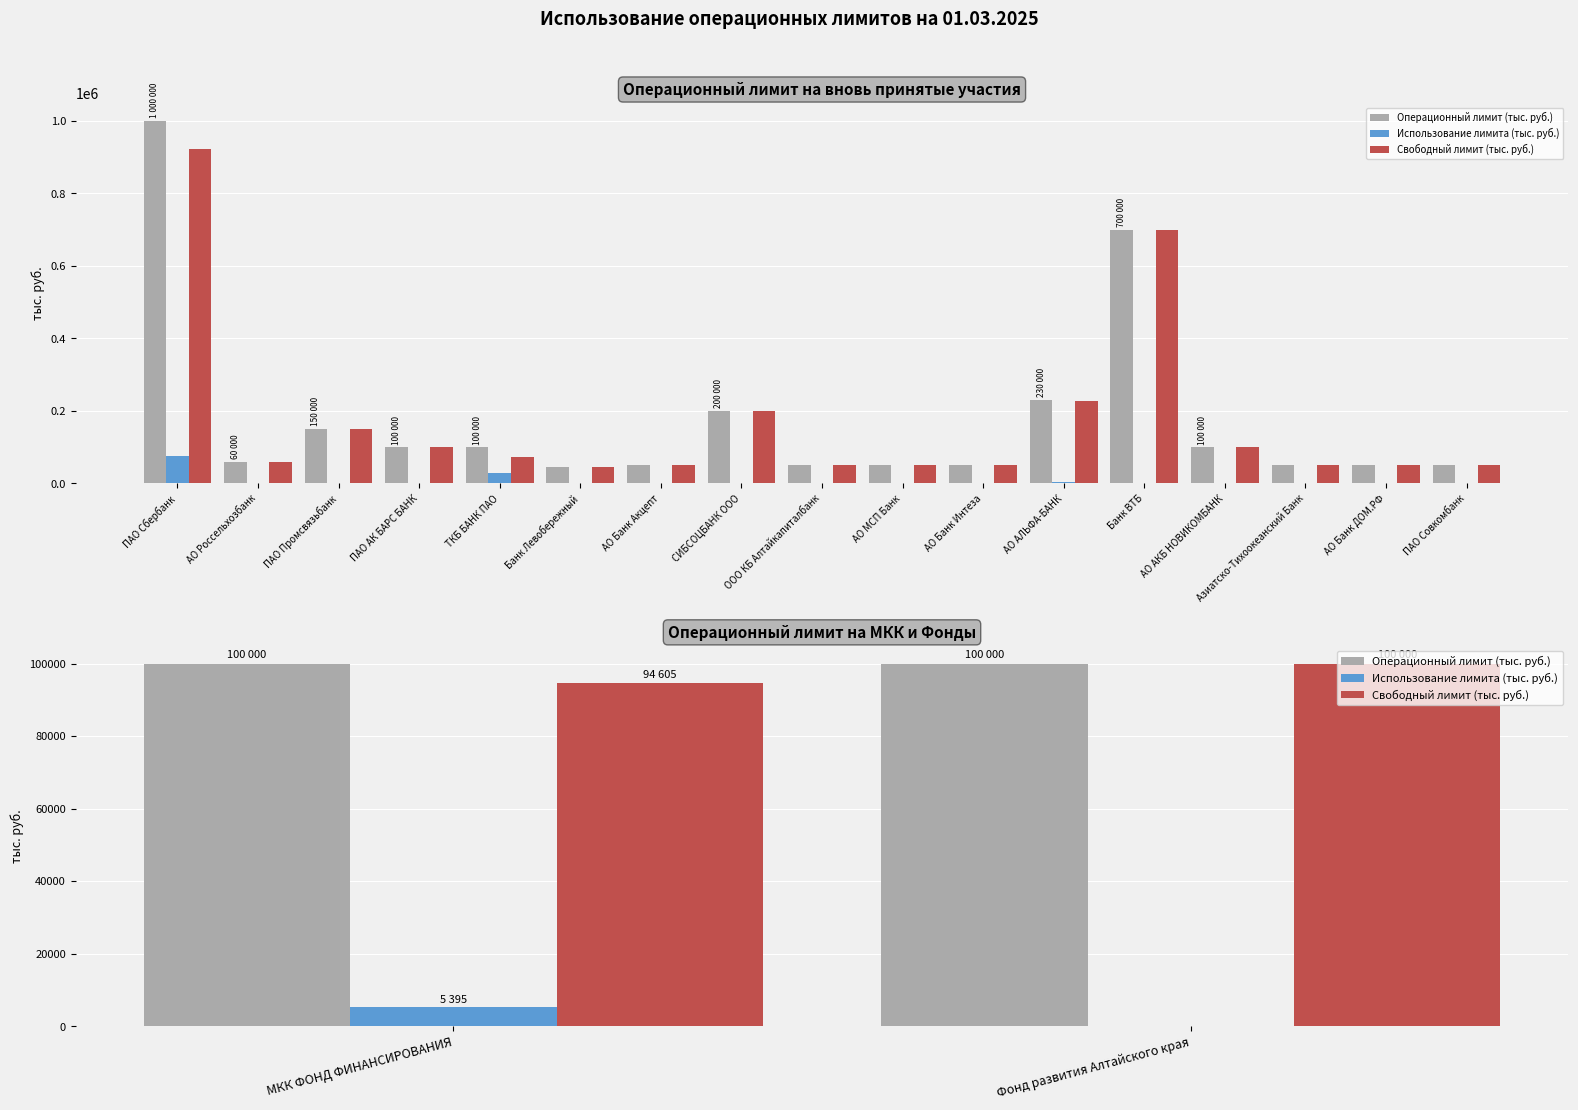

Which category has the highest value across all series?

МКК ФОНД ФИНАНСИРОВАНИЯ